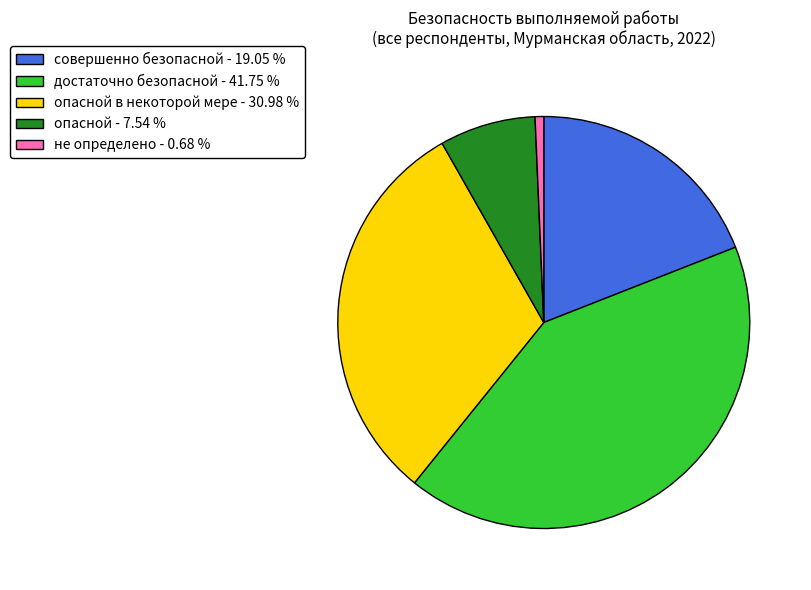

Rank the categories by value from lowest to highest.

не определено - 0.68 %, опасной - 7.54 %, совершенно безопасной - 19.05 %, опасной в некоторой мере - 30.98 %, достаточно безопасной - 41.75 %